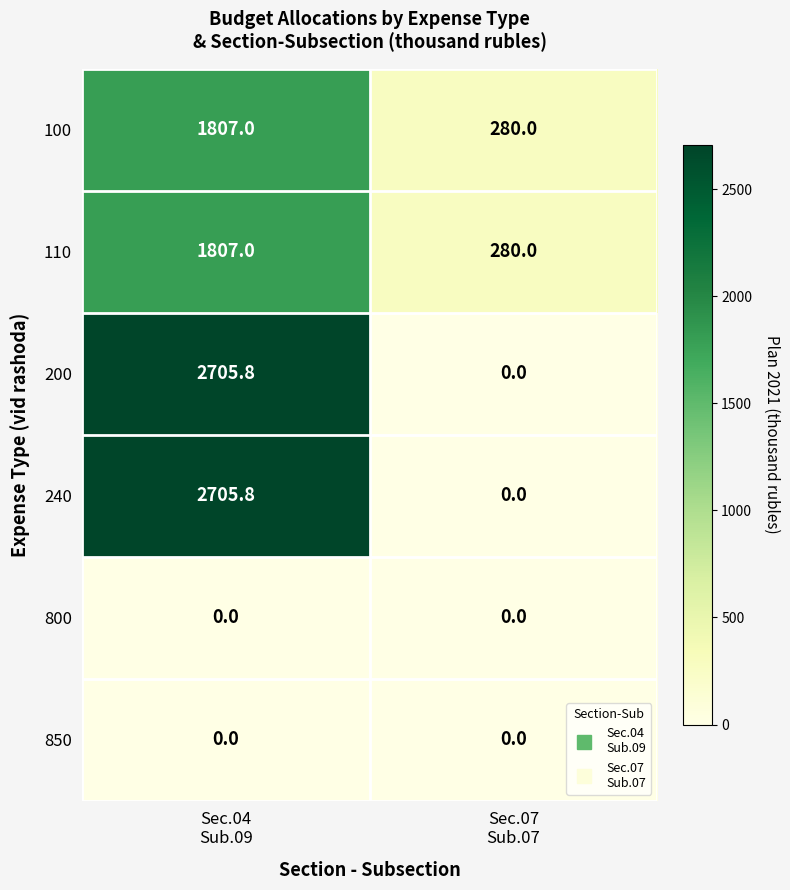

What is the average value of the 200 series?

1352.9